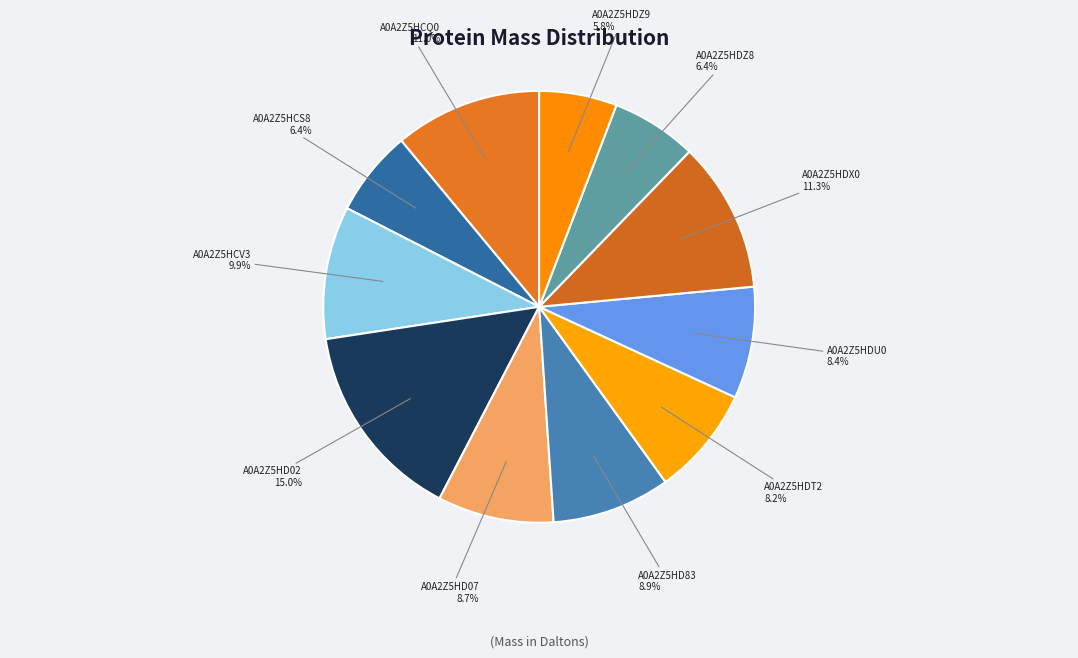

True or false: A0A2Z5HD02 accounts for 15% of the total.

True